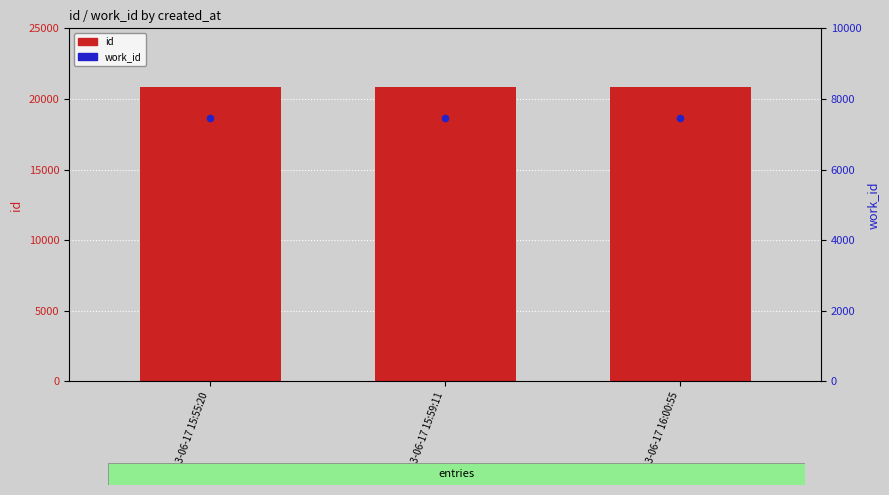

Is the value of id at 2013-06-17 16:00:55 greater than the value of work_id at 2013-06-17 15:59:11?

Yes